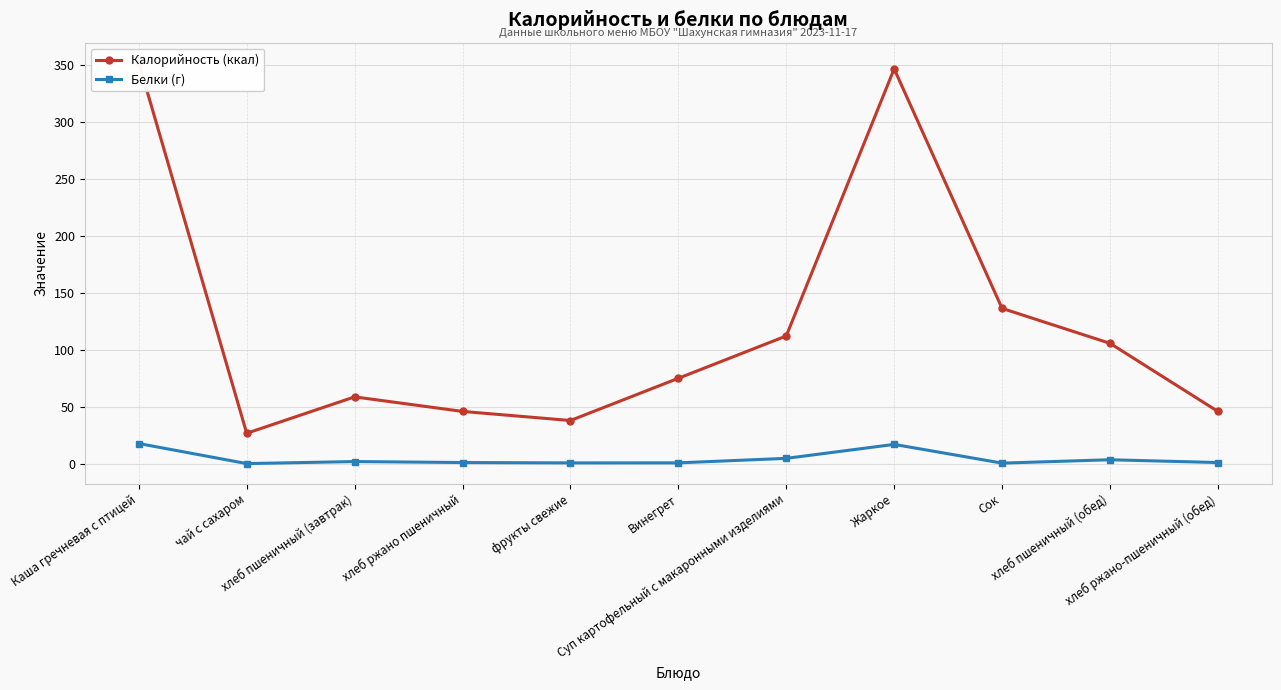

Reading left to right, list all the values displayed in this chart.

Калорийность (ккал): 352.0	26.8	58.8	46.0	38.0	75.1	112.2	346.6	136.4	105.8	46.0
Белки (г): 17.8	0.2	2.0	1.1	0.8	0.8	4.8	17.0	0.6	3.6	1.1